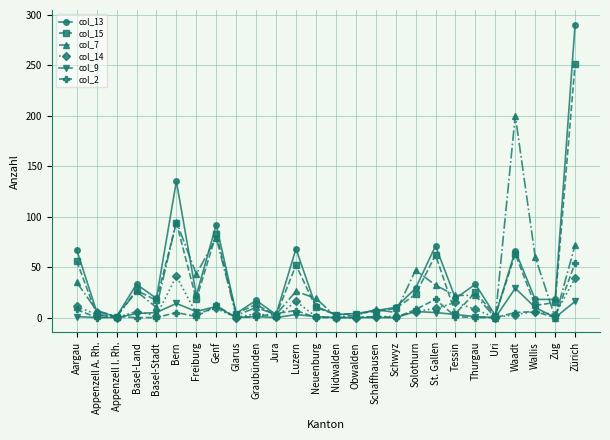

At which category is the sum across all series the highest?

Zürich